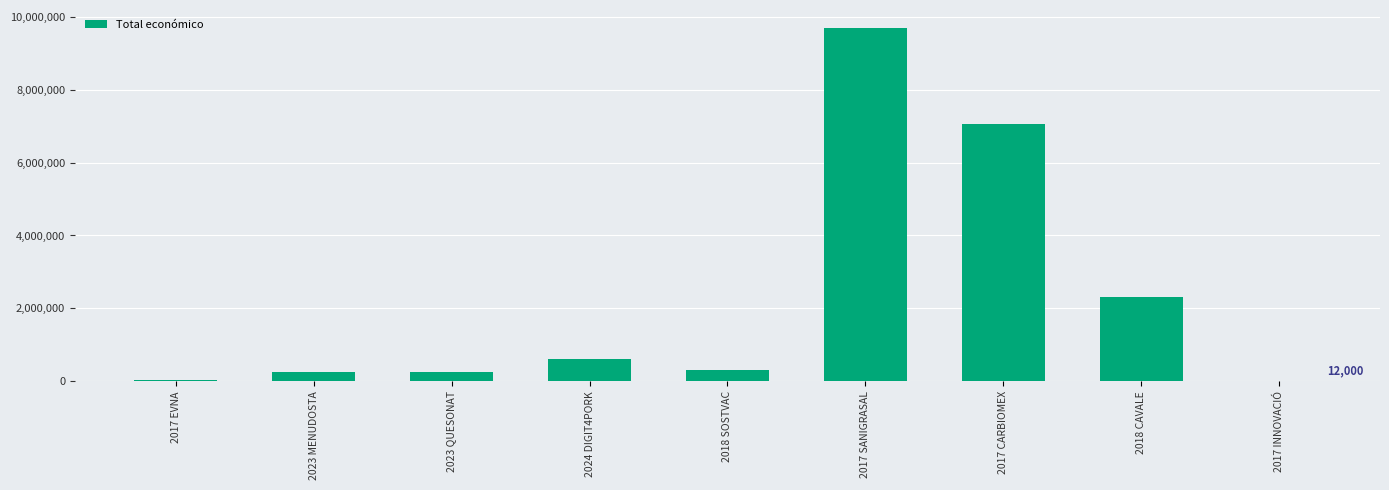

What is the sum of the values at 2023 QUESONAT and 2017 SANIGRASAL?

9945285